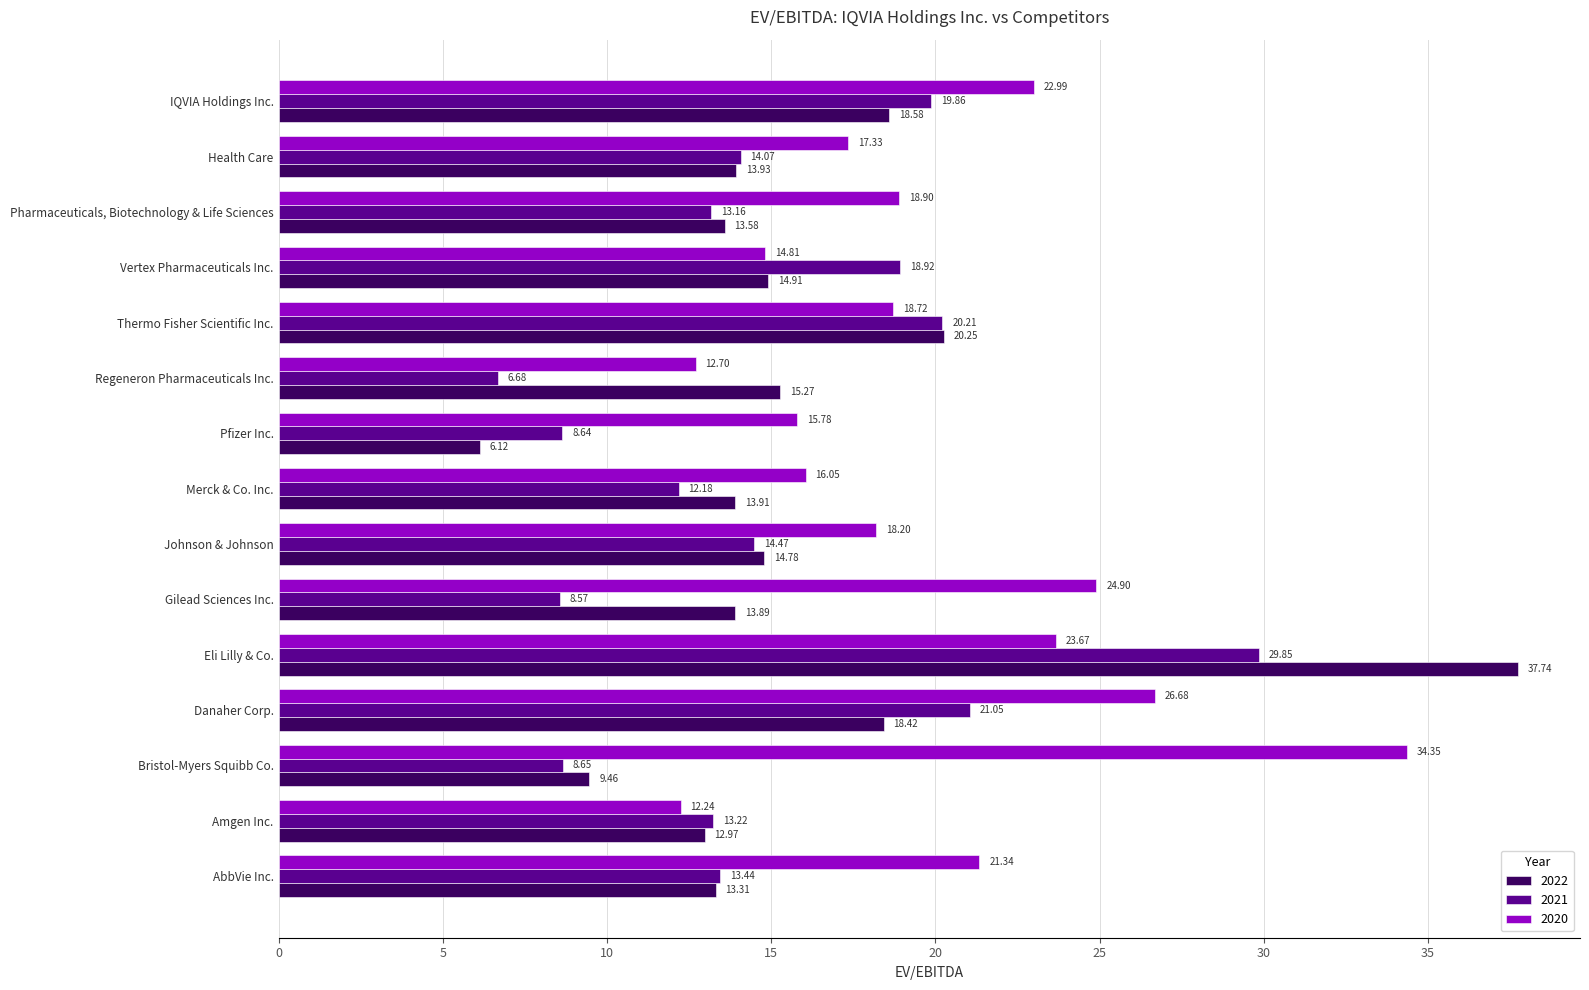

What is the sum of the 2022 values at Health Care and Pharmaceuticals, Biotechnology & Life Sciences?

27.5